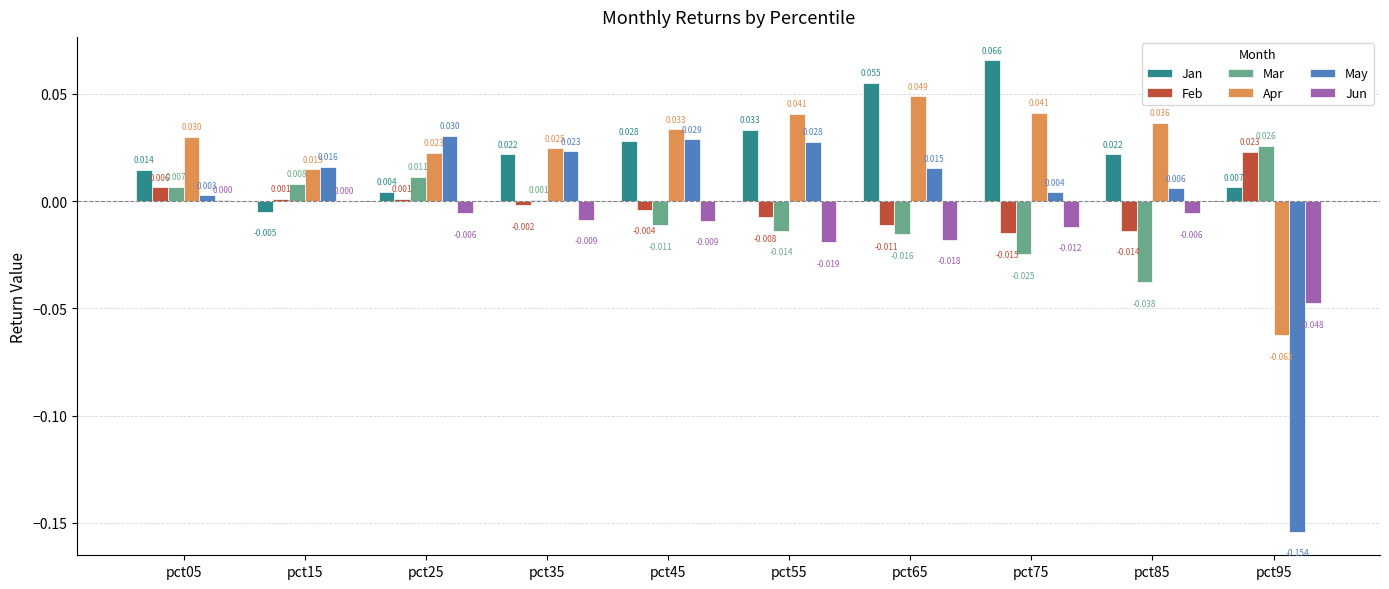

Is it true that Feb equals -0.0 at pct55?

True